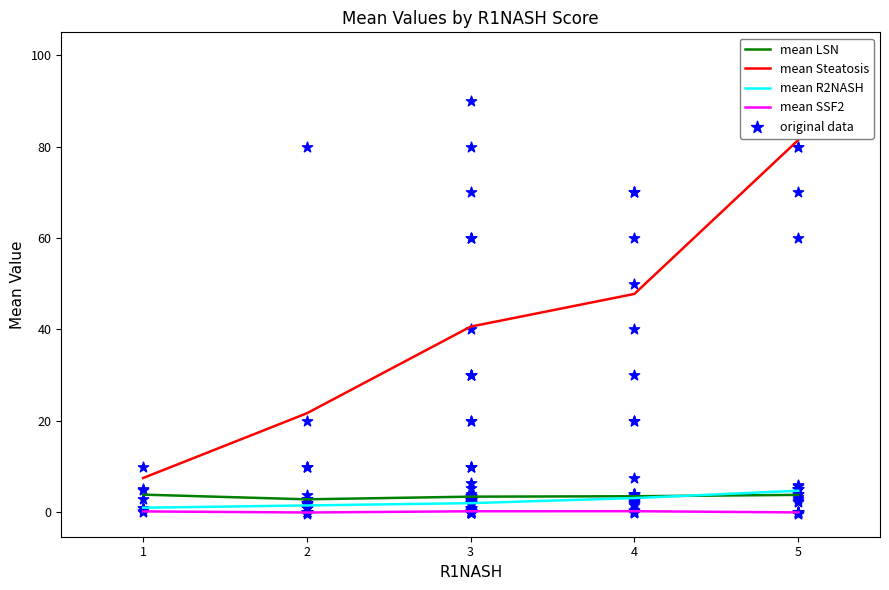

What are all the series names shown in the legend?

mean LSN, mean Steatosis, mean R2NASH, mean SSF2